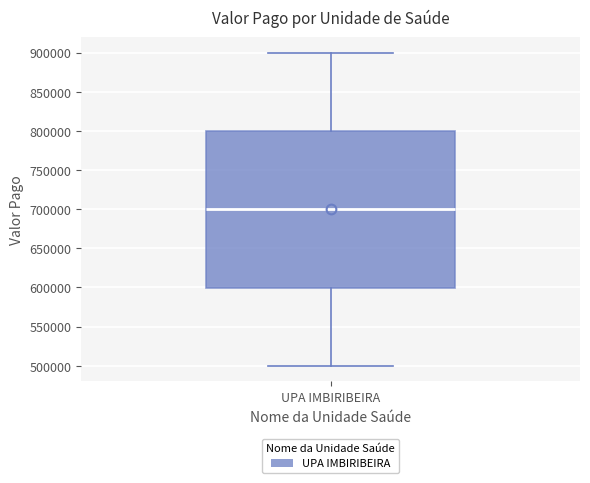

Where is the lower edge of the box for UPA IMBIRIBEIRA on the y-axis? The values are not printed on the chart, so give them approximately, as read against the axis.

600000